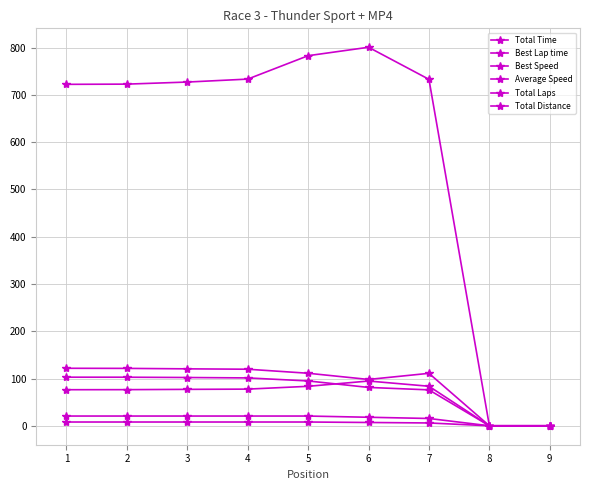

How many values in the Best Lap time series are below 77?

4